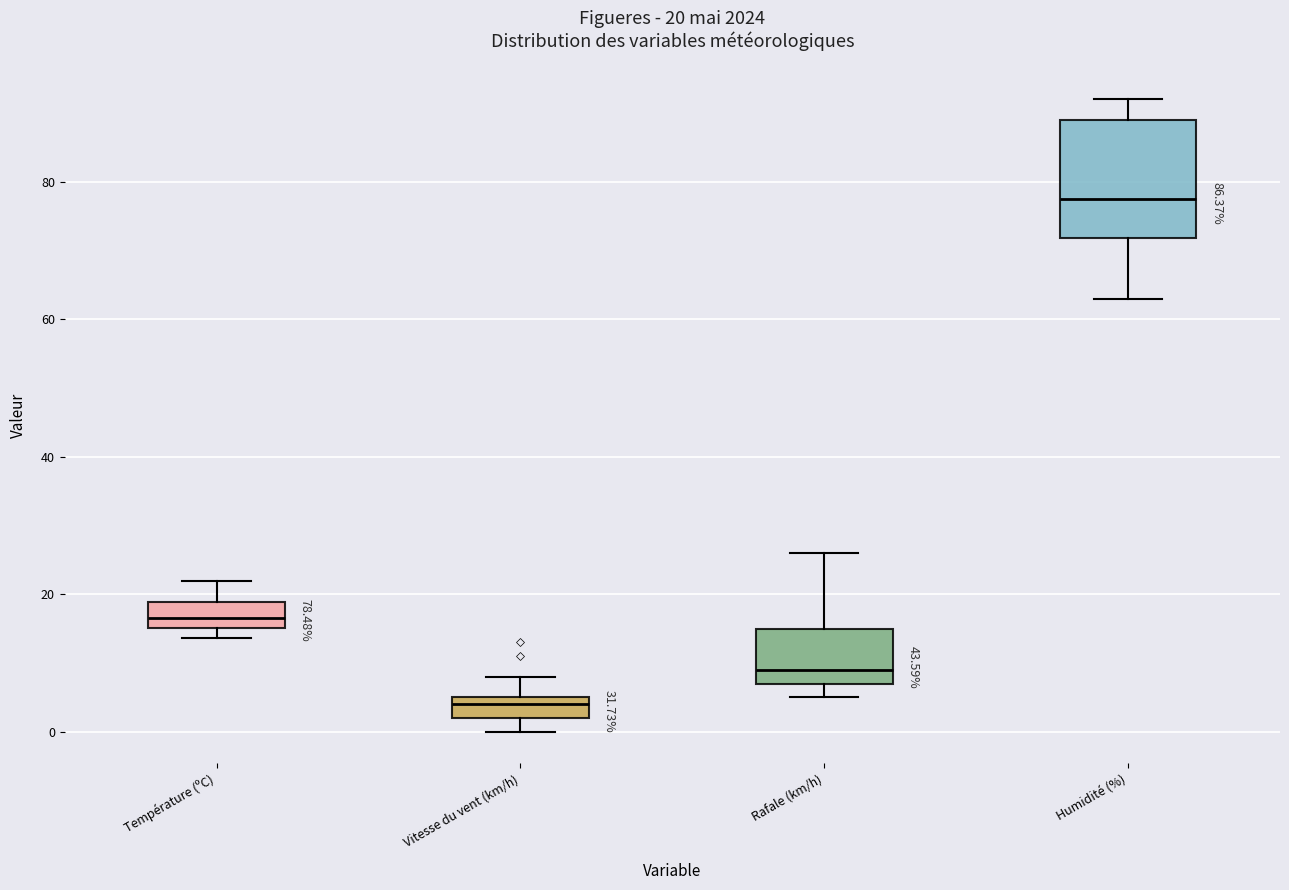

Which box's median line is the lowest?

Vitesse du vent (km/h)